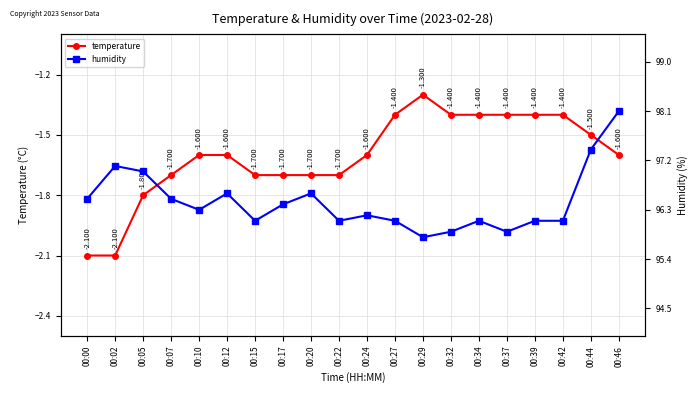

How many data points does each series have?

20